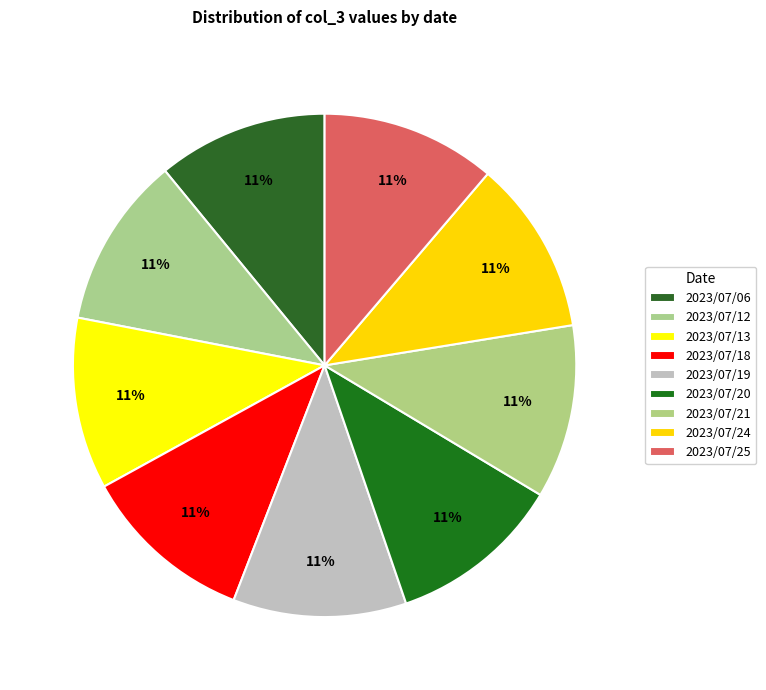

To the nearest percent, what portion does 2023/07/19 represent?

11%